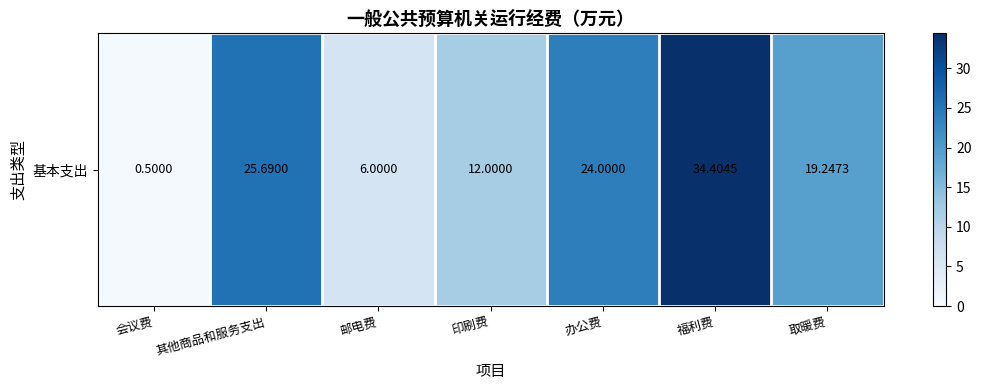

Rank the categories by value from highest to lowest.

福利费, 其他商品和服务支出, 办公费, 取暖费, 印刷费, 邮电费, 会议费